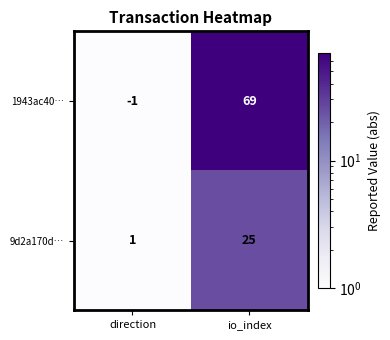

Reading left to right, extract all data points from this chart.

1943ac40…: direction=-1	io_index=69
9d2a170d…: direction=1	io_index=25